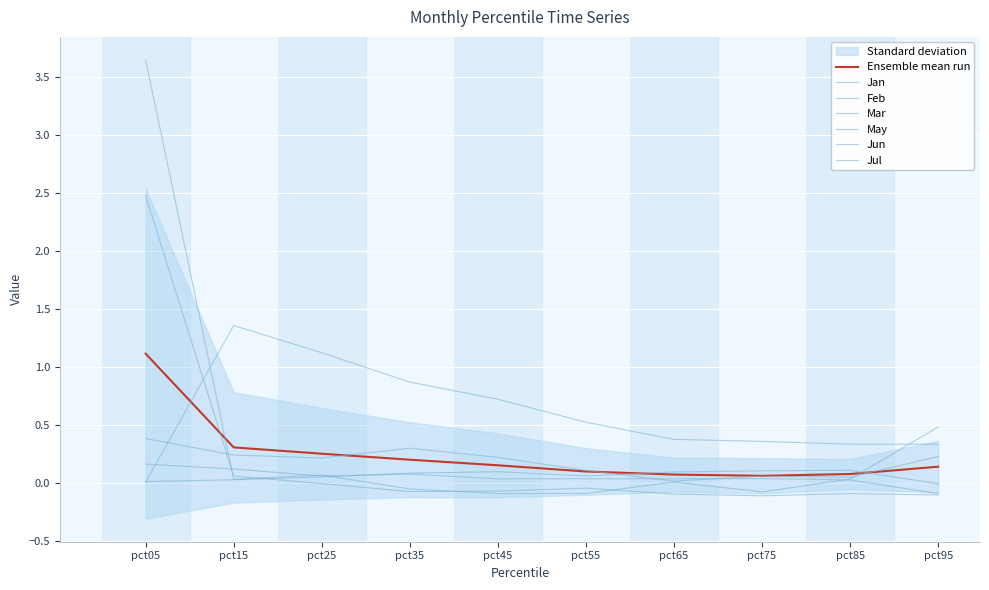

Is it true that Jan equals -0.1 at pct85?

True